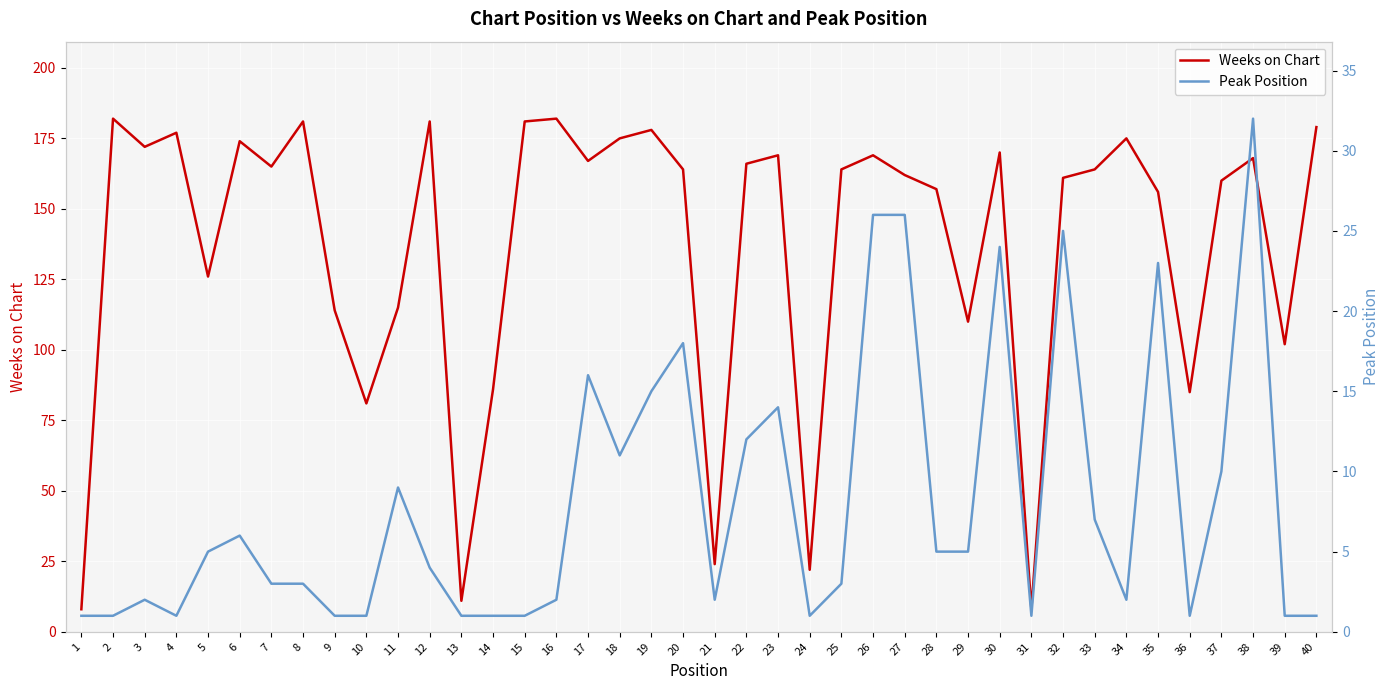

Is it true that Weeks on Chart equals 179 at 40?

True